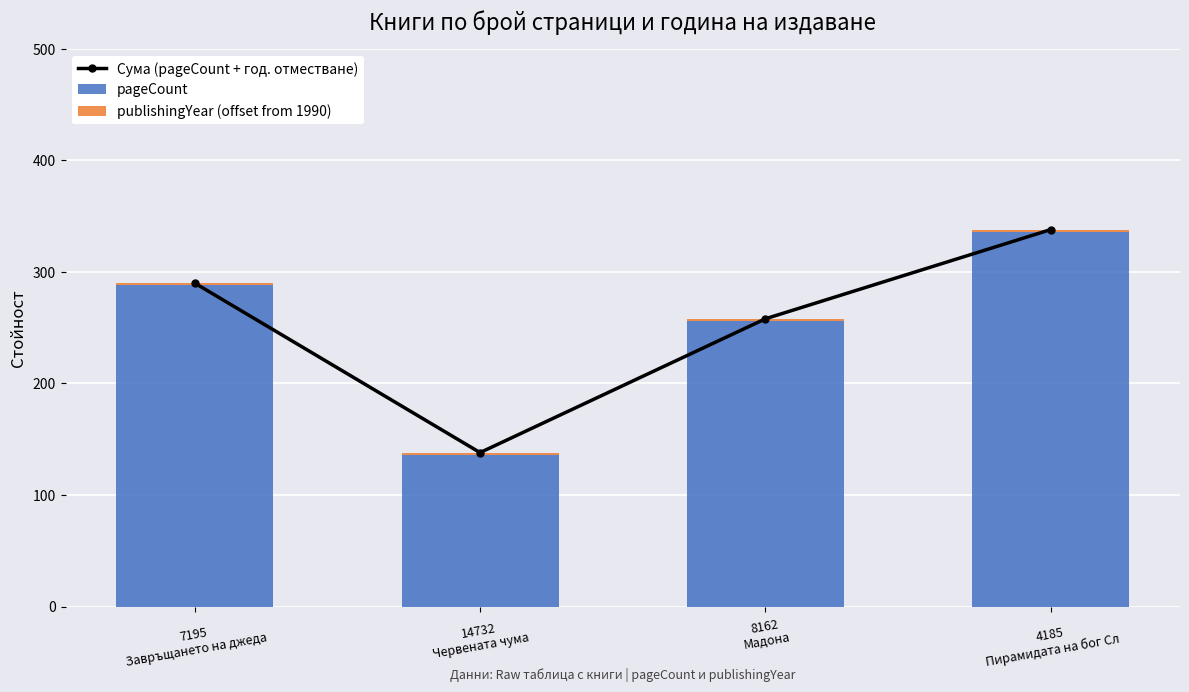

What is the label of the 3rd bar from the right?

14732
Червената чума